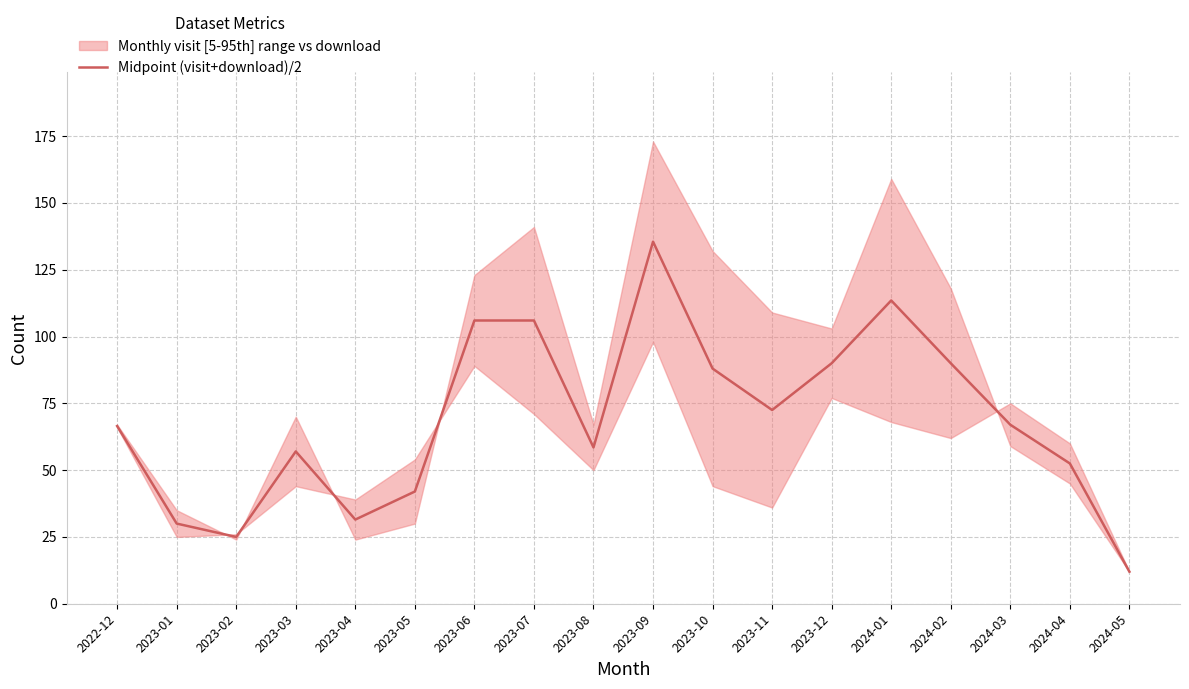

True or false: the data shows 68.6 at 2023-07.

False